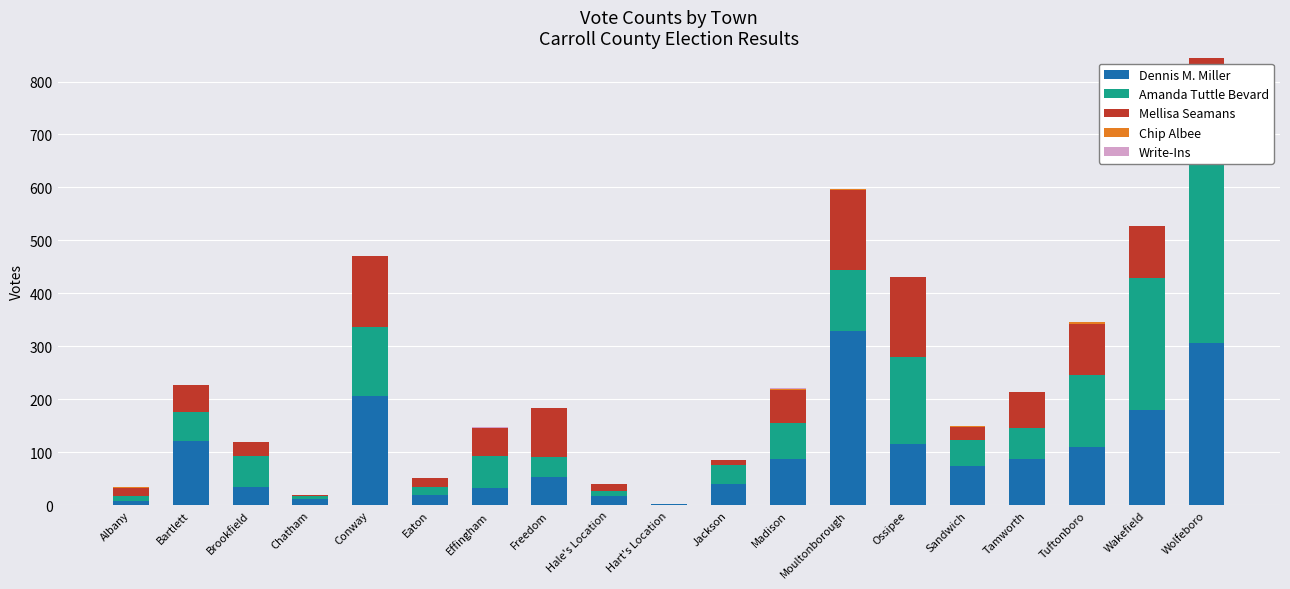

Which series has the widest spread of values?

Amanda Tuttle Bevard